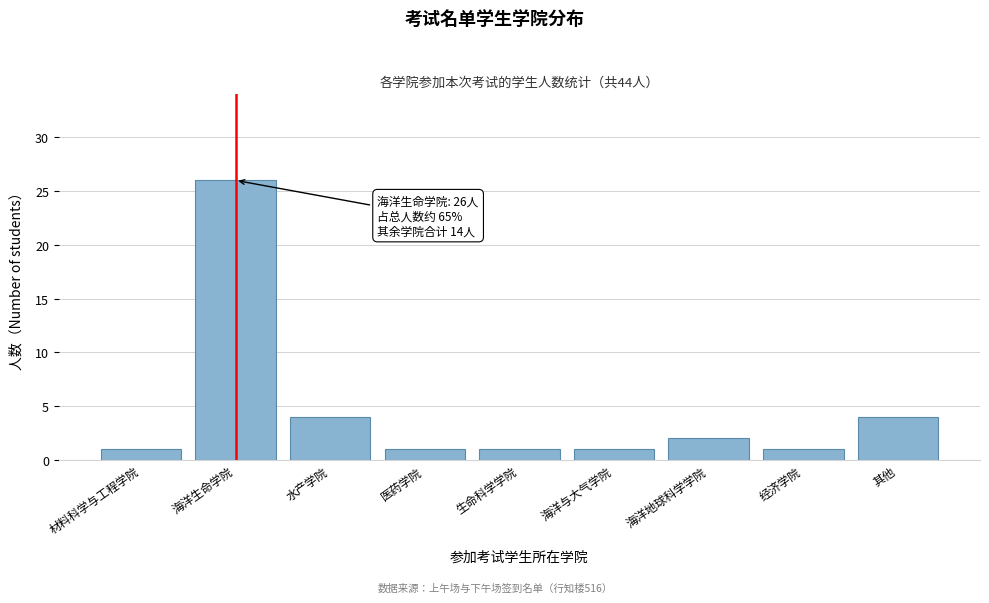

Reading left to right, extract all data points from this chart.

1	26	4	1	1	1	2	1	4